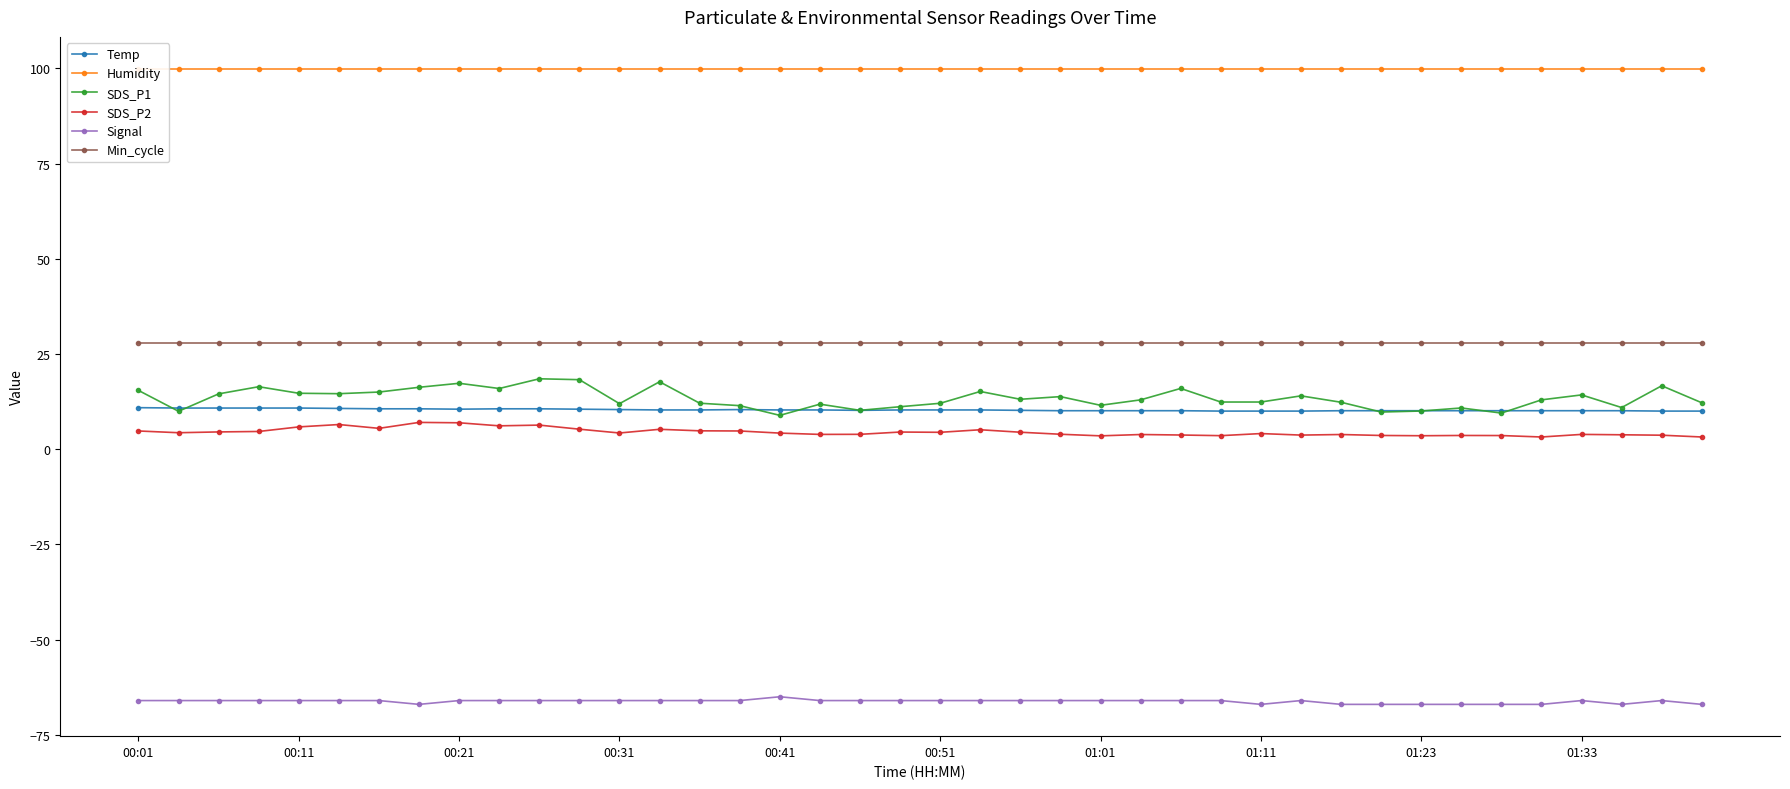

Reading left to right, what are all the values shown in this chart?

Temp: 10.9	10.8	10.8	10.8	10.8	10.7	10.6	10.6	10.5	10.6	10.6	10.5	10.4	10.3	10.3	10.4	10.3	10.3	10.2	10.3	10.3	10.3	10.2	10.1	10.1	10.1	10.1	10.0	10.0	10.0	10.1	10.1	10.1	10.1	10.1	10.1	10.1	10.1	10.0	10.0
Humidity: 99.9	99.9	99.9	99.9	99.9	99.9	99.9	99.9	99.9	99.9	99.9	99.9	99.9	99.9	99.9	99.9	99.9	99.9	99.9	99.9	99.9	99.9	99.9	99.9	99.9	99.9	99.9	99.9	99.9	99.9	99.9	99.9	99.9	99.9	99.9	99.9	99.9	99.9	99.9	99.9
SDS_P1: 15.4	9.9	14.5	16.4	14.7	14.6	15.0	16.2	17.3	15.9	18.5	18.2	11.9	17.7	12.1	11.4	8.9	11.8	10.2	11.2	12.1	15.2	13.1	13.8	11.5	12.9	15.9	12.4	12.4	14.0	12.3	9.8	10.0	10.8	9.5	12.9	14.2	10.9	16.6	12.2
SDS_P2: 4.8	4.3	4.5	4.7	5.8	6.5	5.5	7.0	6.9	6.1	6.3	5.2	4.2	5.2	4.8	4.8	4.2	3.9	3.9	4.5	4.4	5.1	4.5	3.9	3.5	3.9	3.7	3.5	4.1	3.7	3.9	3.6	3.5	3.6	3.6	3.2	3.9	3.8	3.7	3.2
Signal: -66.0	-66.0	-66.0	-66.0	-66.0	-66.0	-66.0	-67.0	-66.0	-66.0	-66.0	-66.0	-66.0	-66.0	-66.0	-66.0	-65.0	-66.0	-66.0	-66.0	-66.0	-66.0	-66.0	-66.0	-66.0	-66.0	-66.0	-66.0	-67.0	-66.0	-67.0	-67.0	-67.0	-67.0	-67.0	-67.0	-66.0	-67.0	-66.0	-67.0
Min_cycle: 28.0	28.0	28.0	28.0	28.0	28.0	28.0	28.0	28.0	28.0	28.0	28.0	28.0	28.0	28.0	28.0	28.0	28.0	28.0	28.0	28.0	28.0	28.0	28.0	28.0	28.0	28.0	28.0	28.0	28.0	28.0	28.0	28.0	28.0	28.0	28.0	28.0	28.0	28.0	28.0